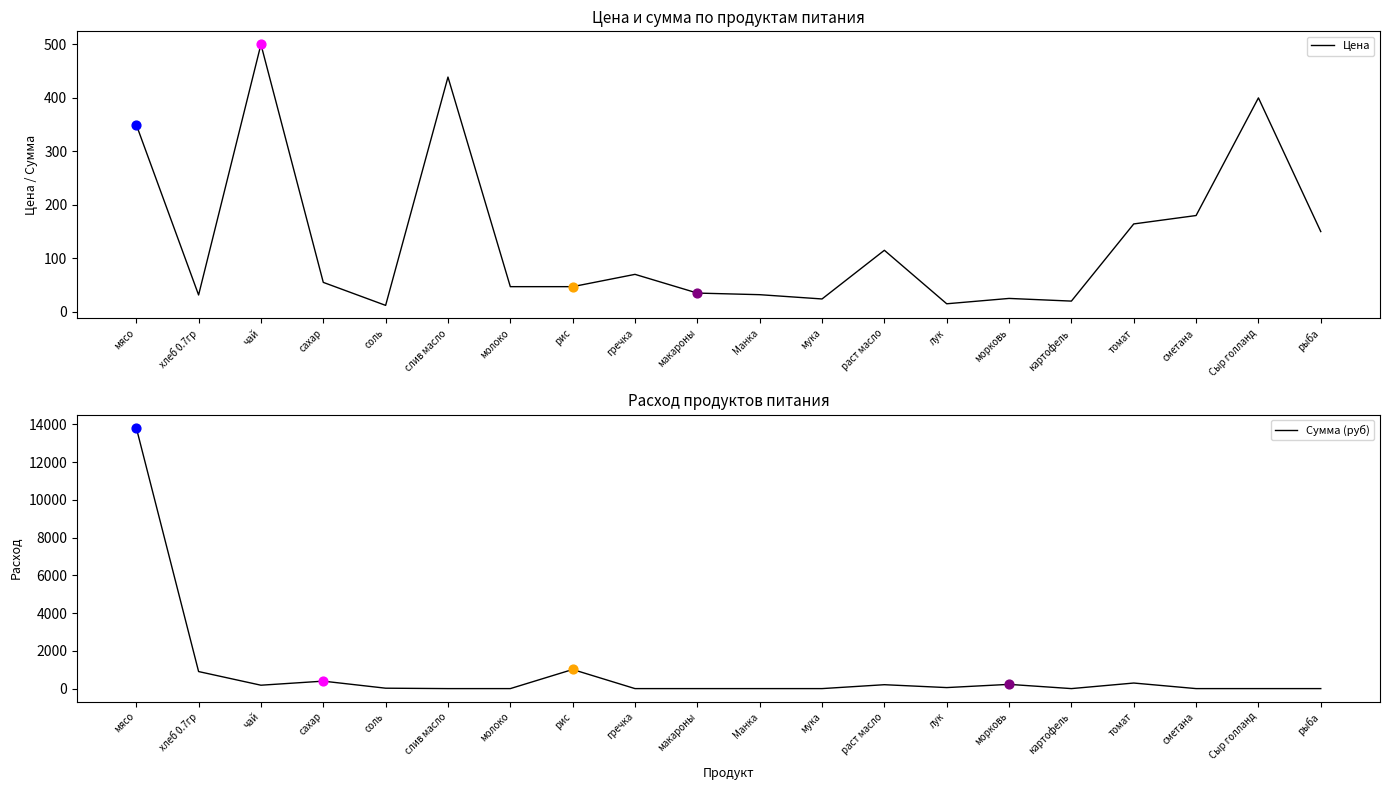

What is the total value across all series at Манка?

32.0